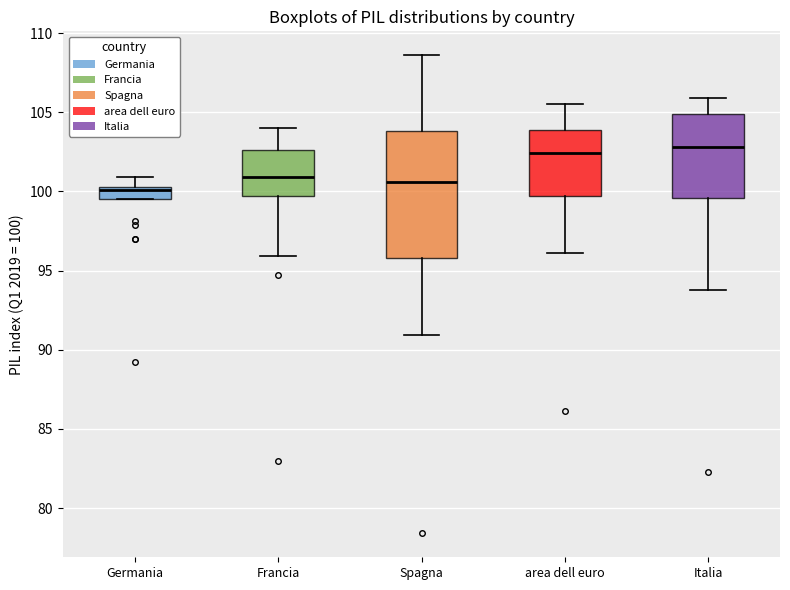

Where is the upper edge of the box for Germania on the y-axis? The values are not printed on the chart, so give them approximately, as read against the axis.

100.5